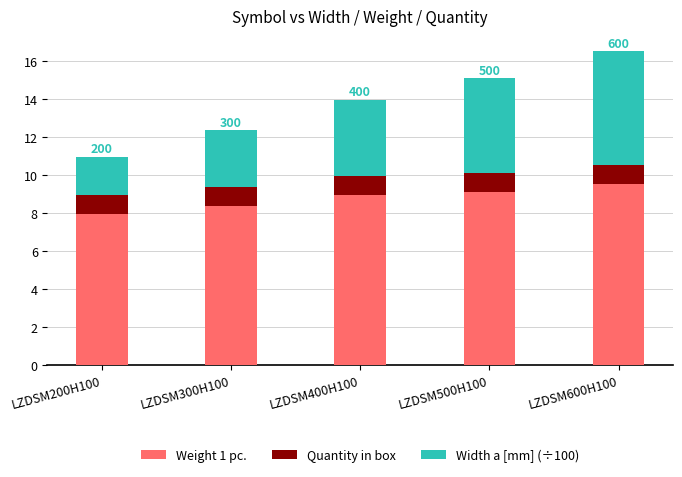

How many data points in Weight 1 pc. are less than 8?

1